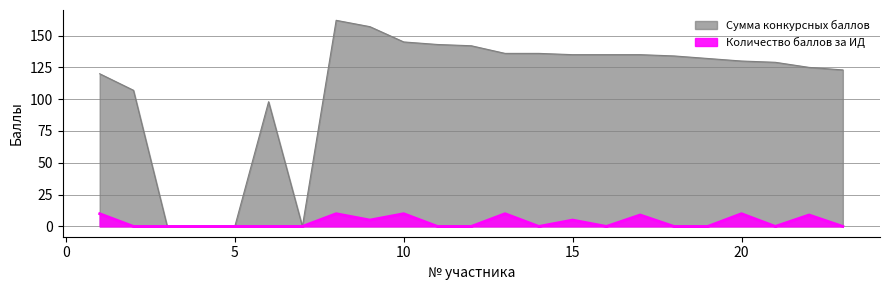

True or false: Сумма конкурсных баллов and Количество баллов за ИД cross at least once.

False